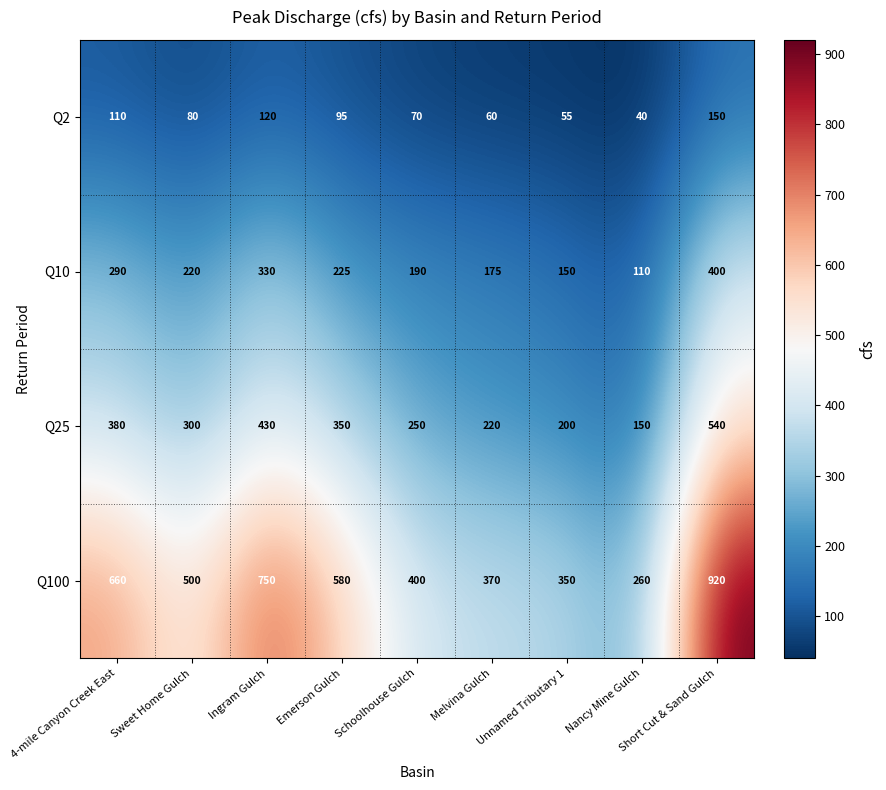

The Q25 series shows 350 at Emerson Gulch. True or false?

True